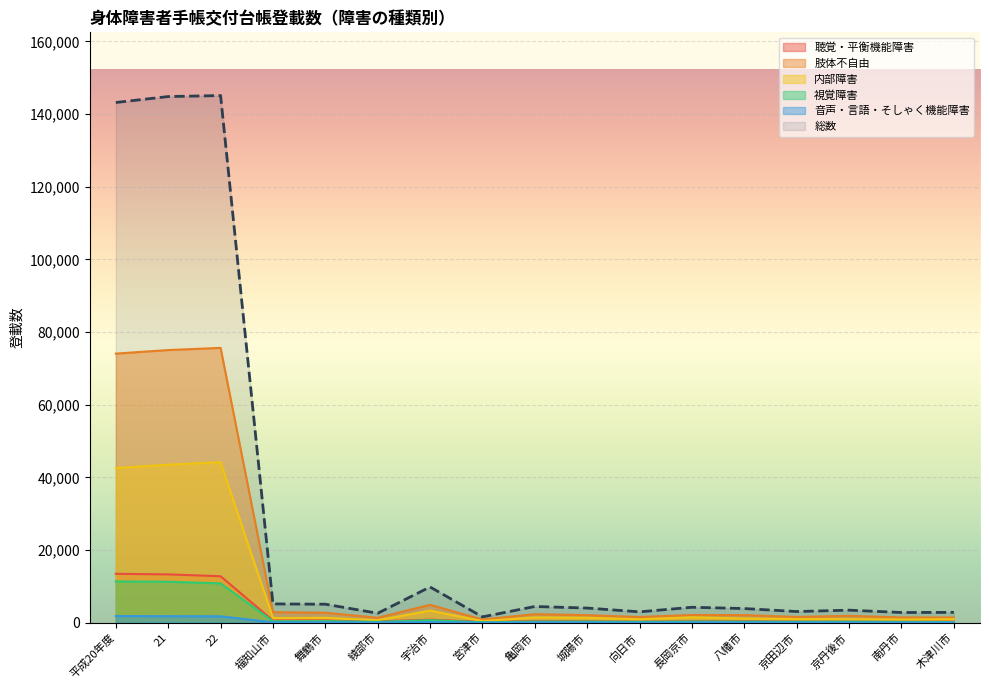

What is the total value across all series at 八幡市?

7742